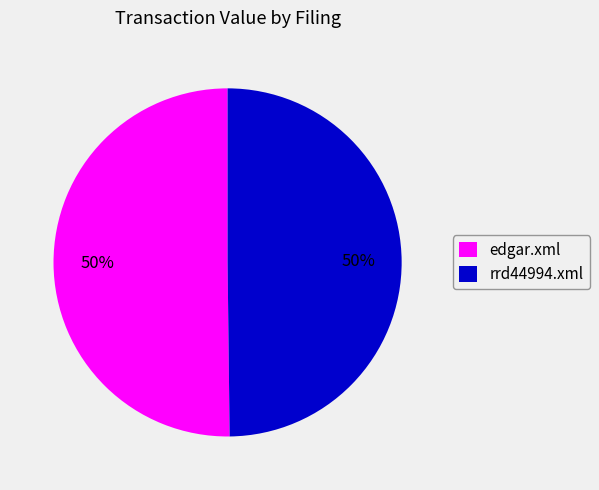

How many slices are in this pie chart?

2